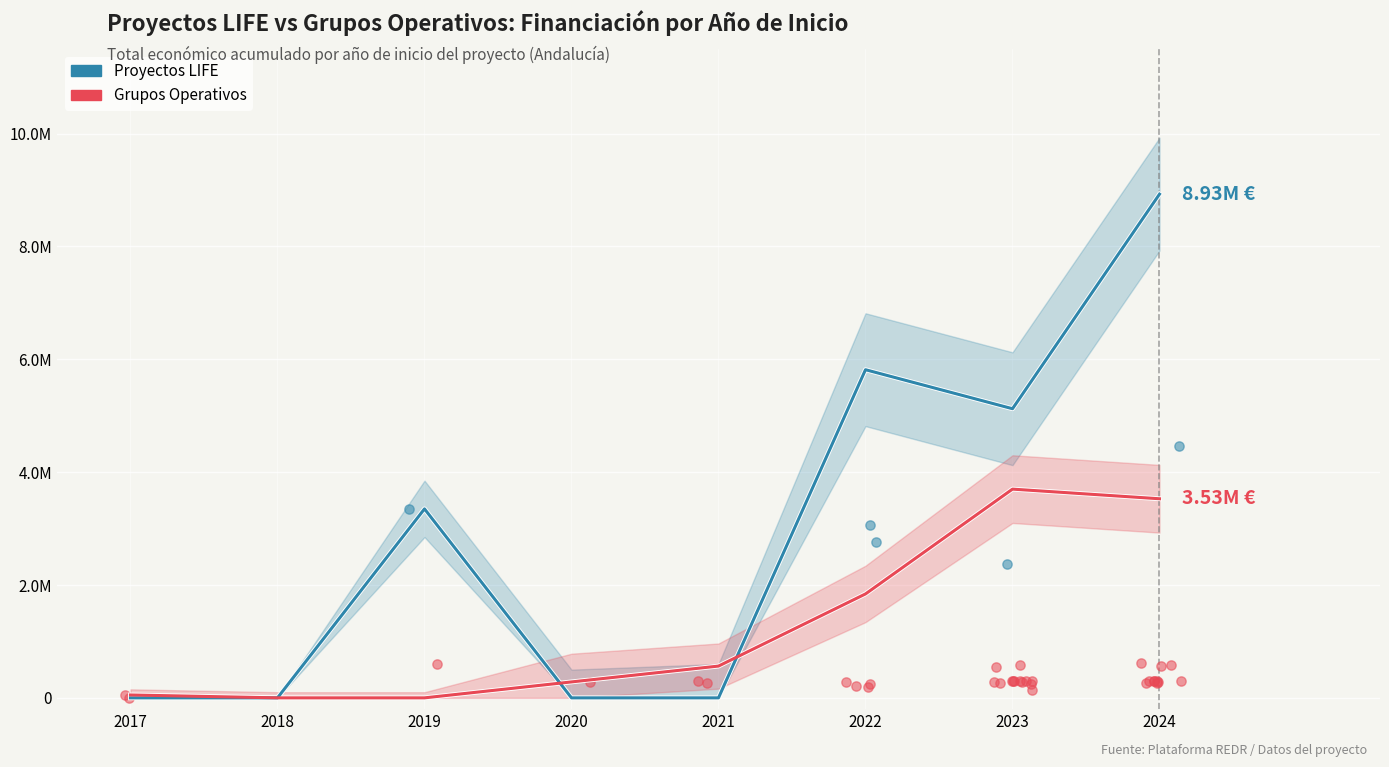

Which series contains the lowest Y value?

Proyectos LIFE